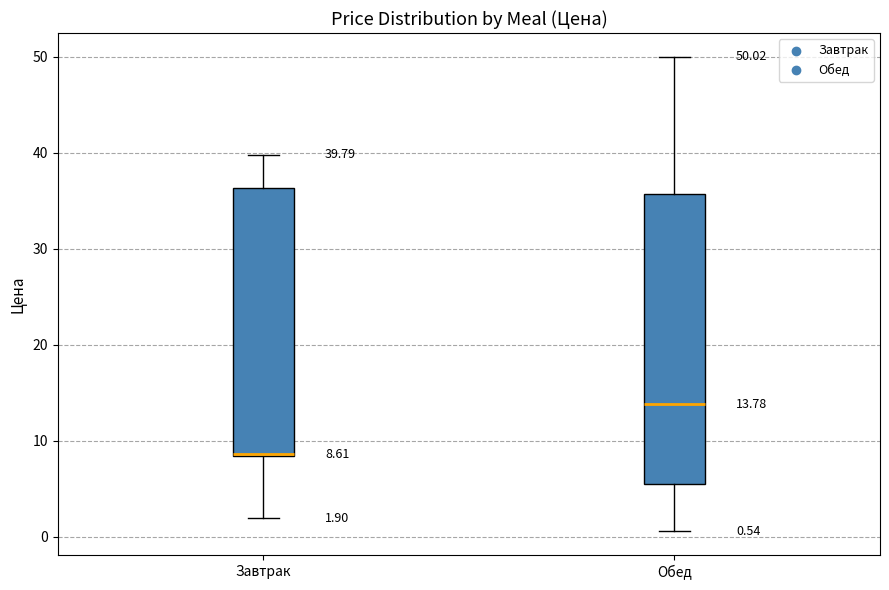

Comparing the boxes themselves (not the whiskers), which one is the tallest?

Обед